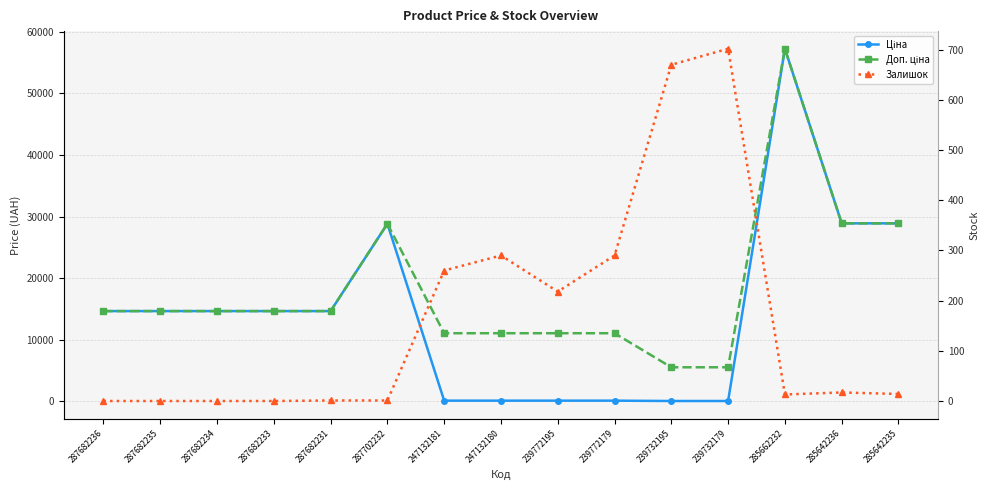

Rank the series by their maximum value, from lowest to highest.

Залишок, Ціна, Доп. ціна